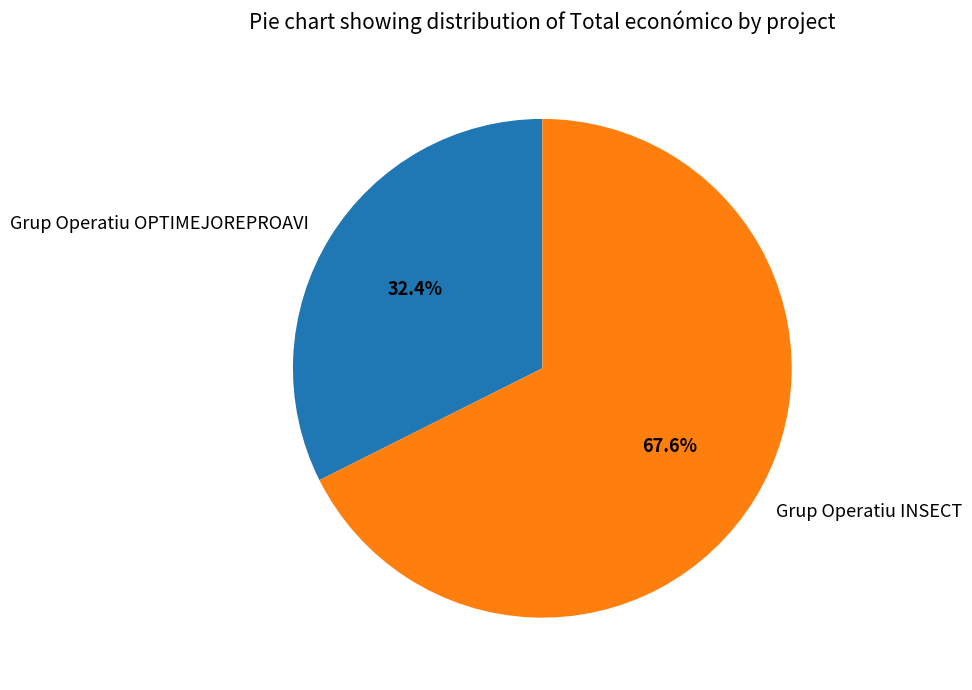

The Grup Operatiu OPTIMEJOREPROAVI slice represents 20% of the pie. True or false?

False